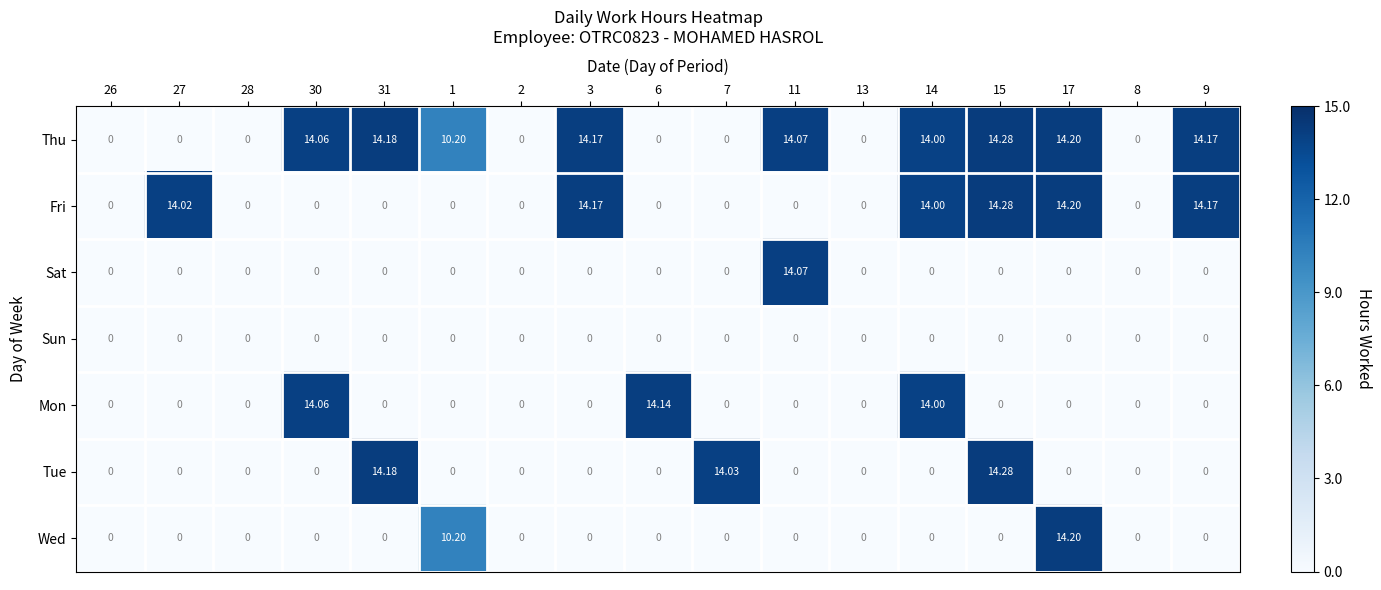

Between 30 and 3, which series saw the biggest shift?

Fri